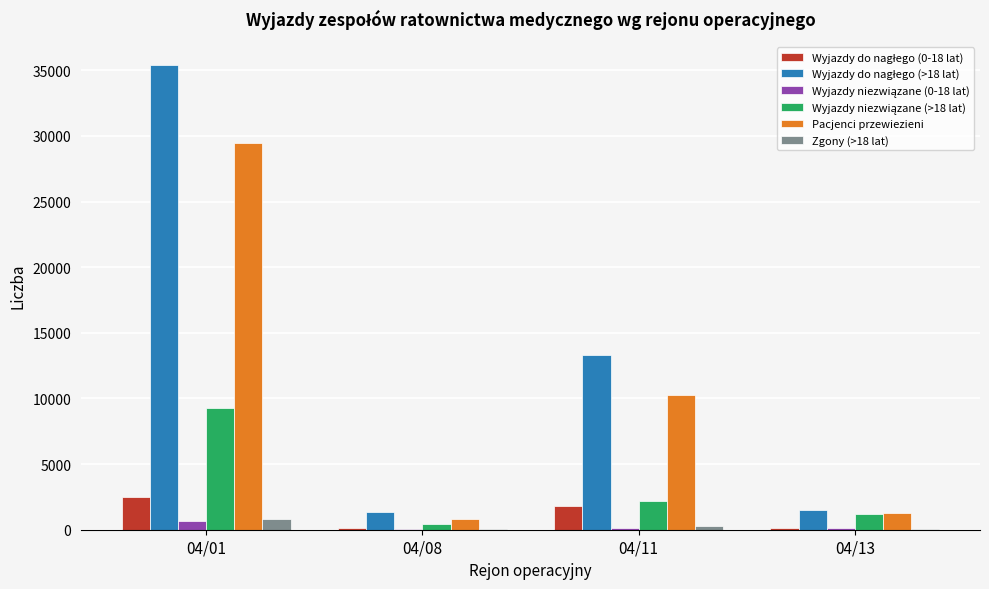

At which category does the chart reach its peak across all series?

04/01